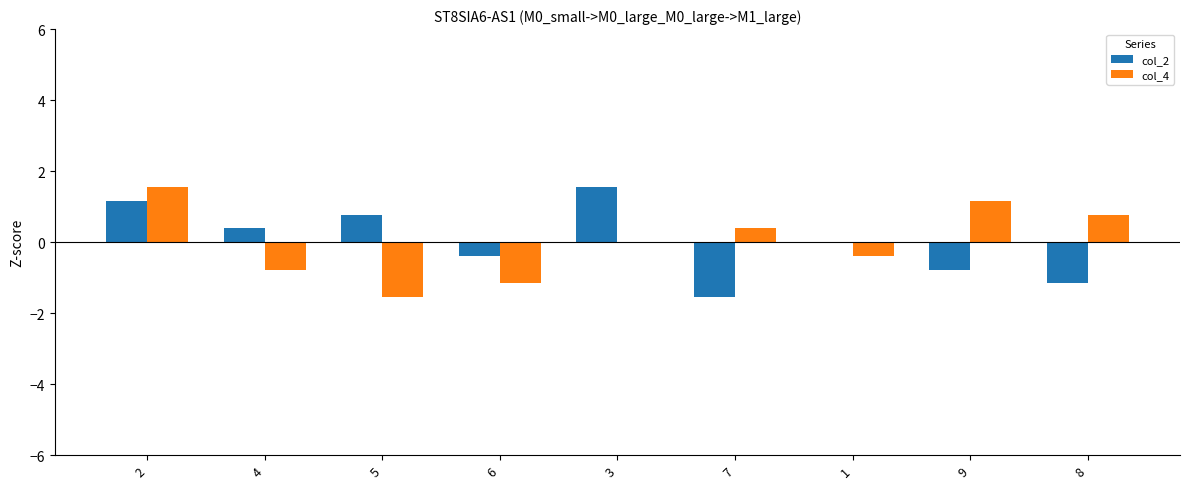

How many groups of bars are there?

9